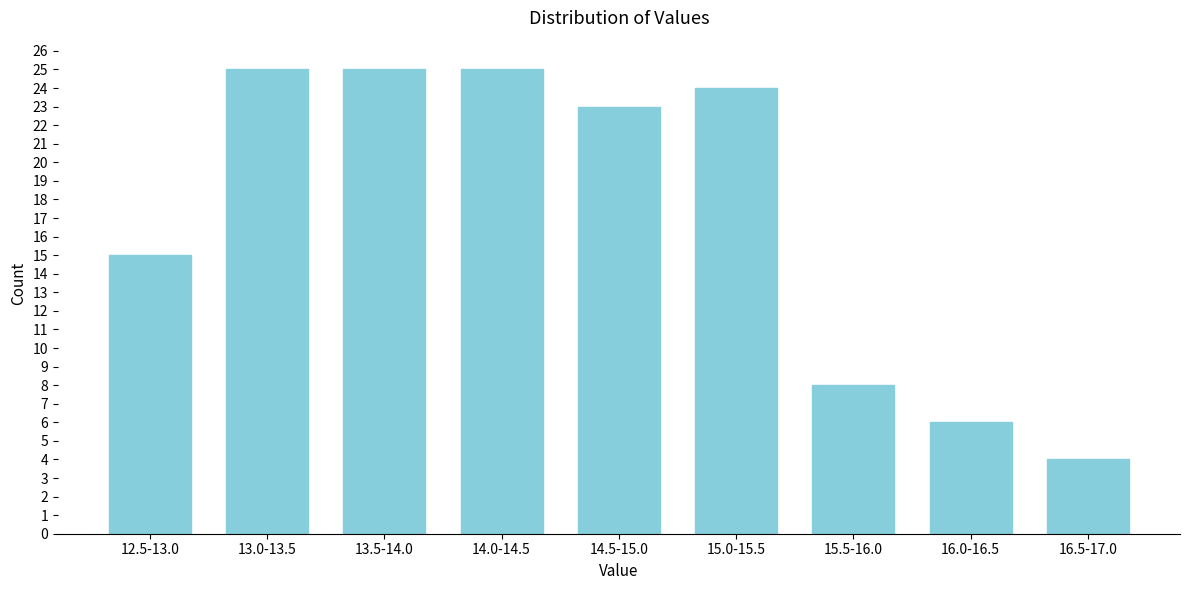

Reading left to right, list all the values displayed in this chart.

15	25	25	25	23	24	8	6	4